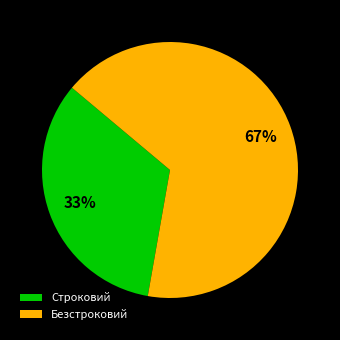

Is there any slice that represents more than half of the pie?

Yes